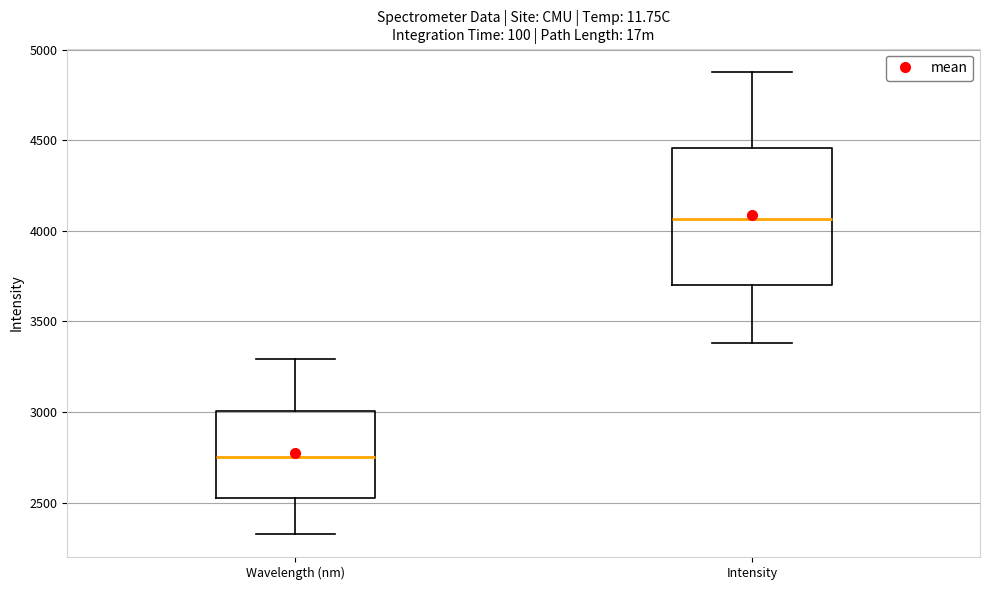

Where is the lower edge of the box for Wavelength (nm) on the y-axis? The values are not printed on the chart, so give them approximately, as read against the axis.

2550